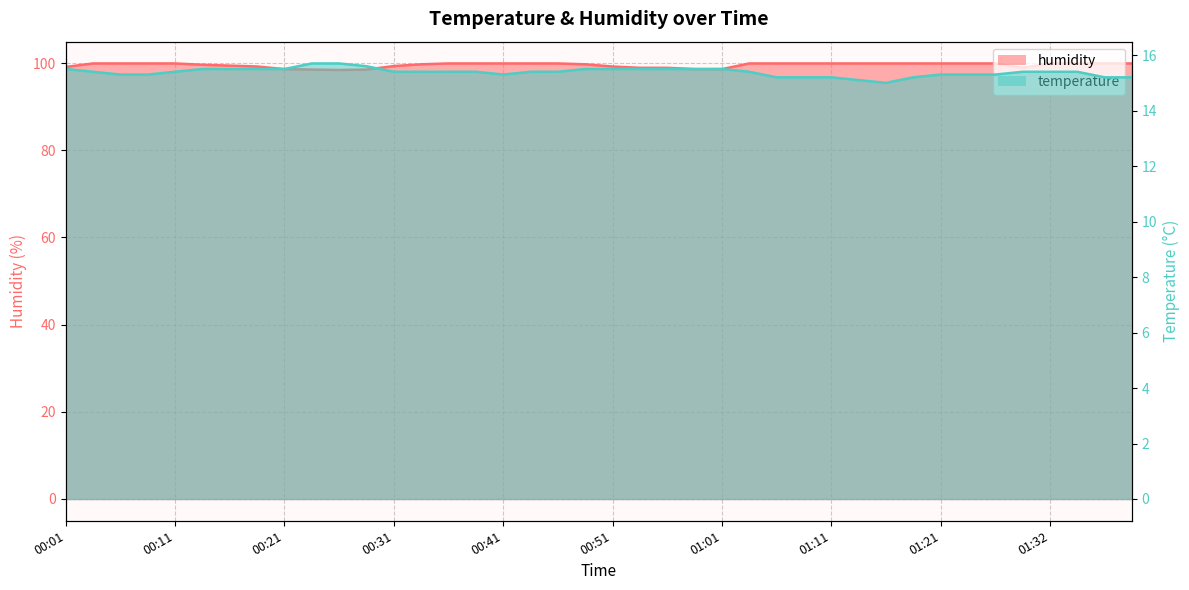

How many data points does each series have?

40